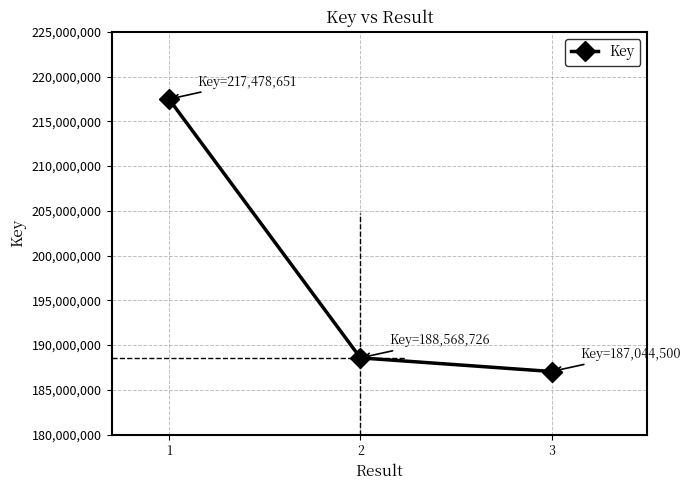

Where does the data first go above 188568726?

1